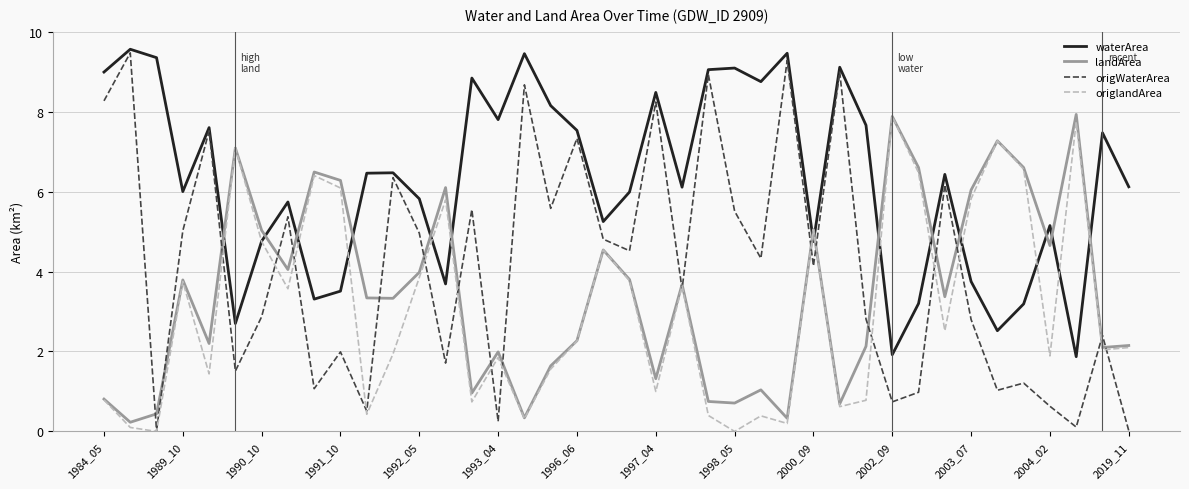

At how many categories does at least one series exceed 1?

40